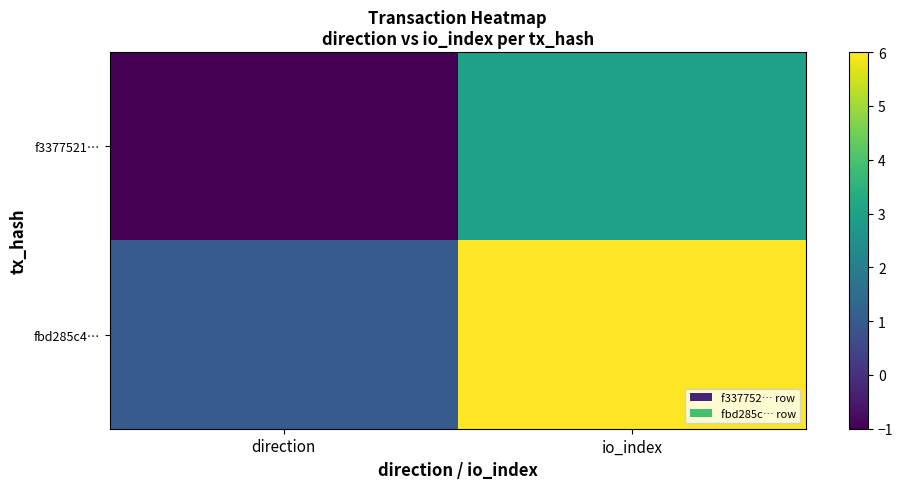

Between io_index and direction, which is larger?

io_index